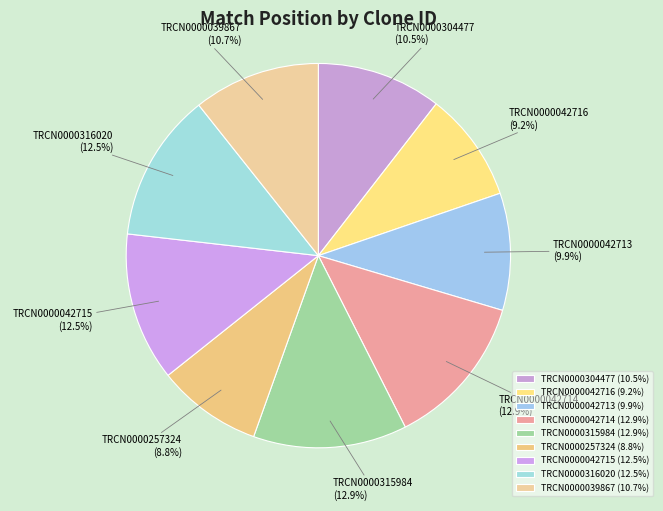

Does TRCN0000042714 represent more than half of the total?

No